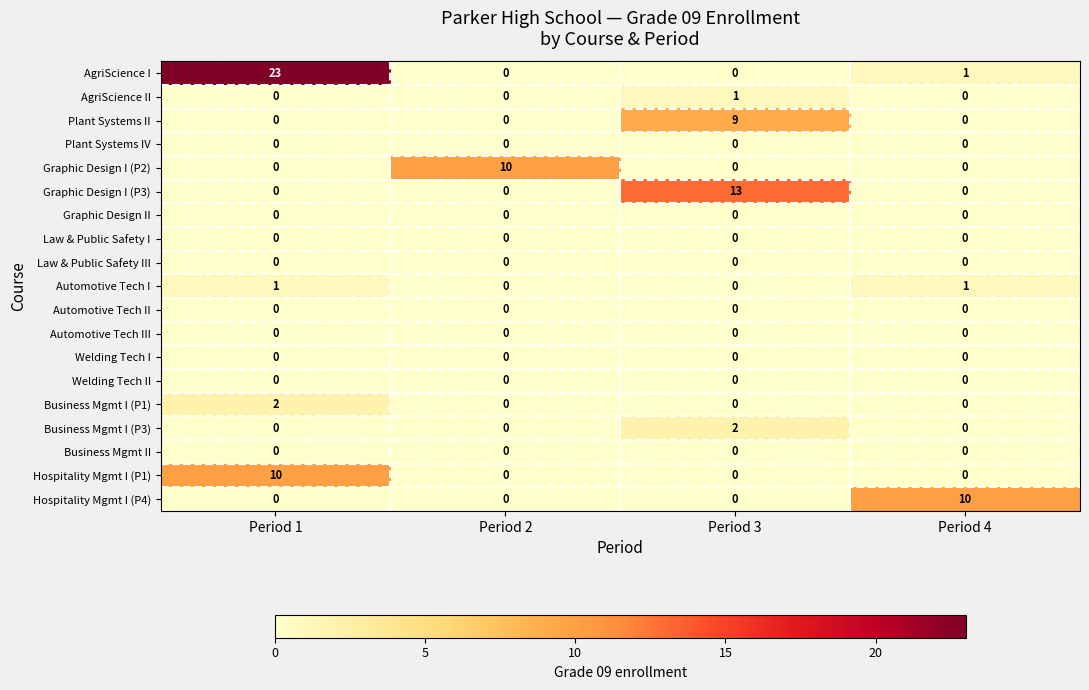

Which category has the highest value across all series?

Period 1